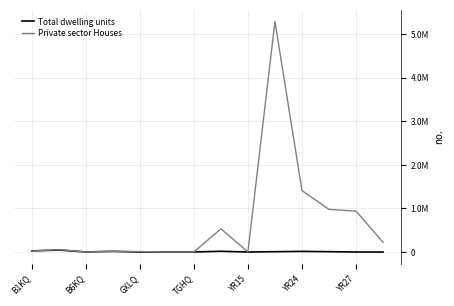

What is the difference between the maximum and minimum values in the Total dwelling units series?

46194.6